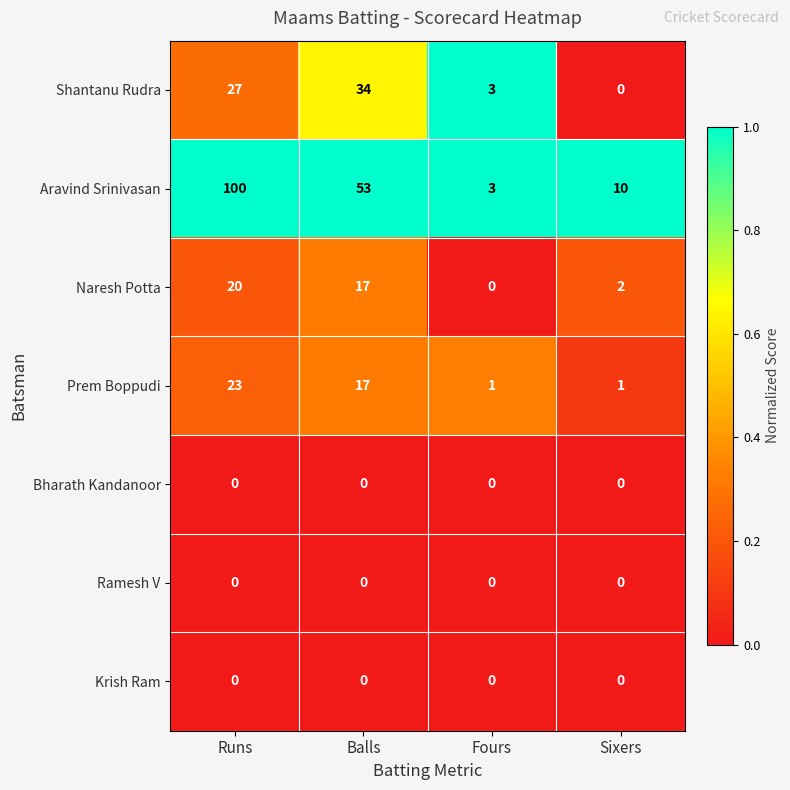

At how many categories does at least one series exceed 0?

4